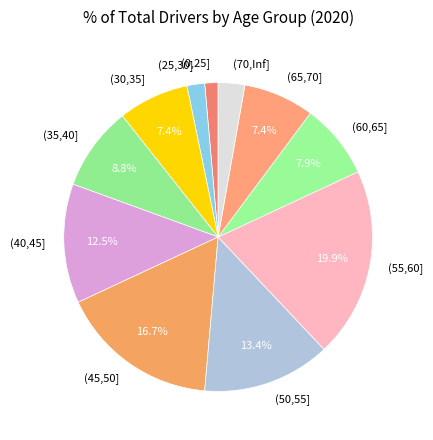

Count the number of slices in the pie.

11